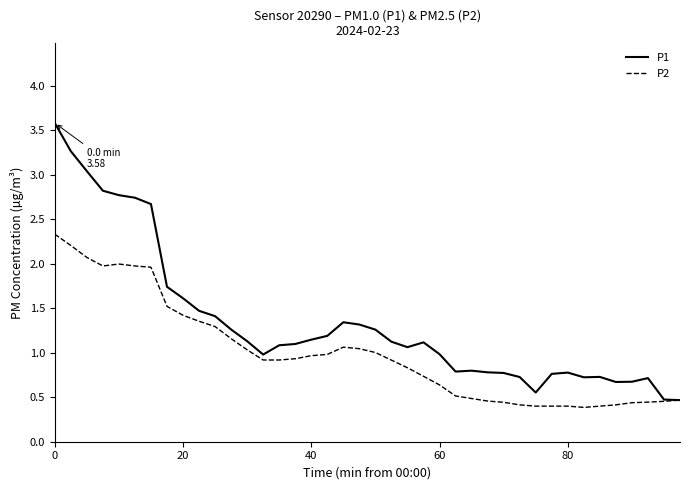

What is the highest value of the P2 series?

2.3